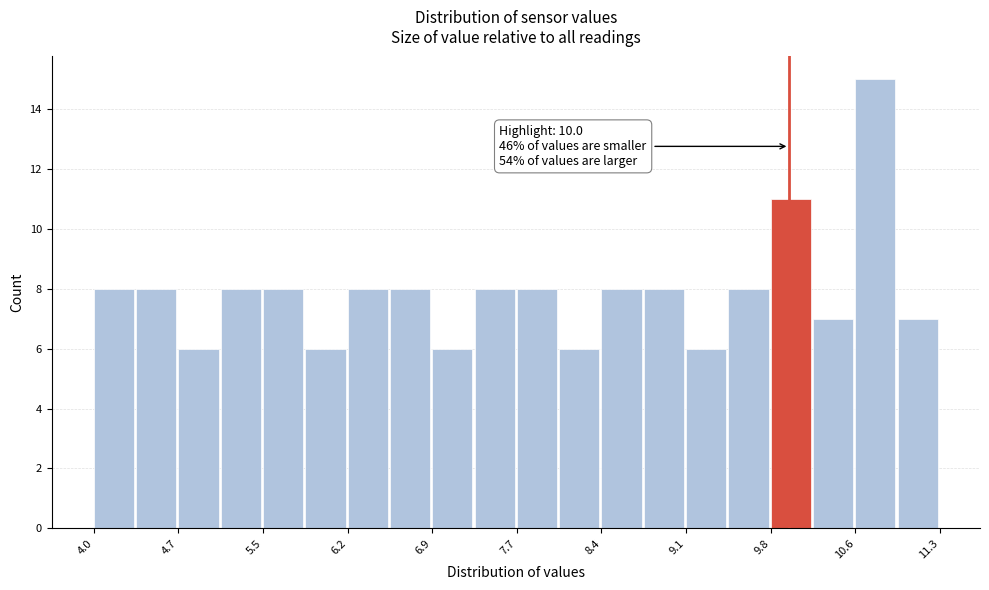

Read against the x-axis, roughly where is the centre of the tallest bar?

10.7